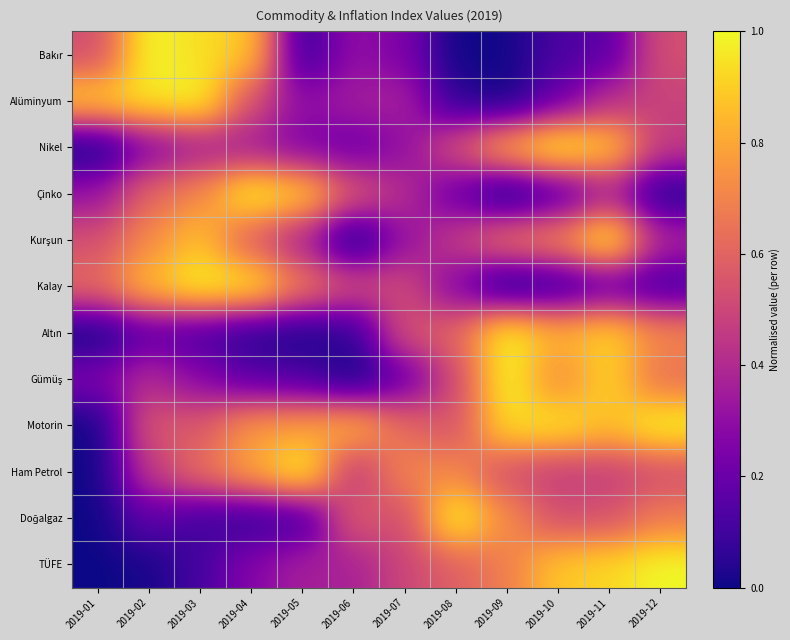

Between 2019-02 and 2019-07, which is larger?

2019-02